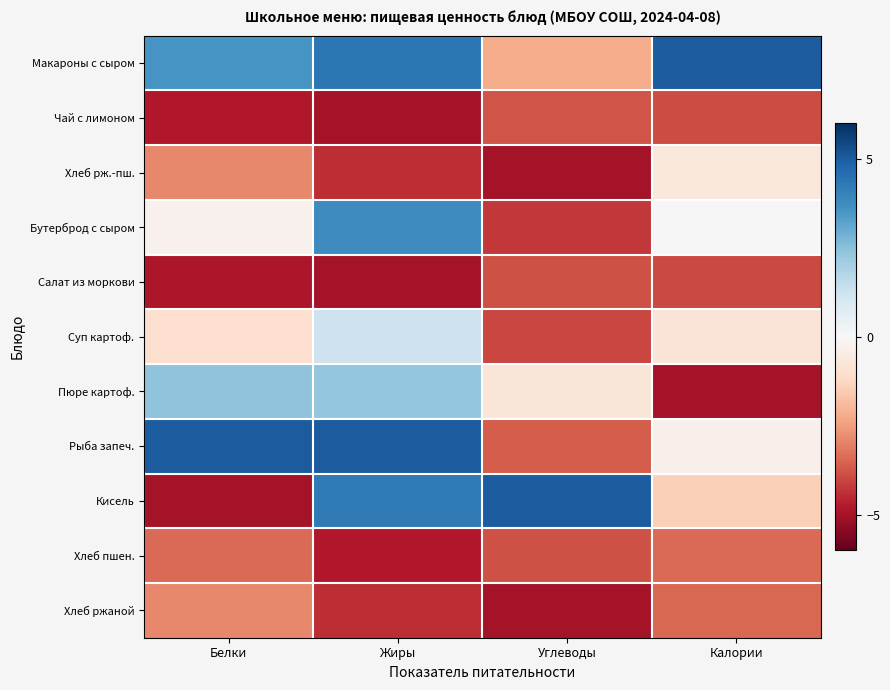

What is the greatest value displayed?

5.0